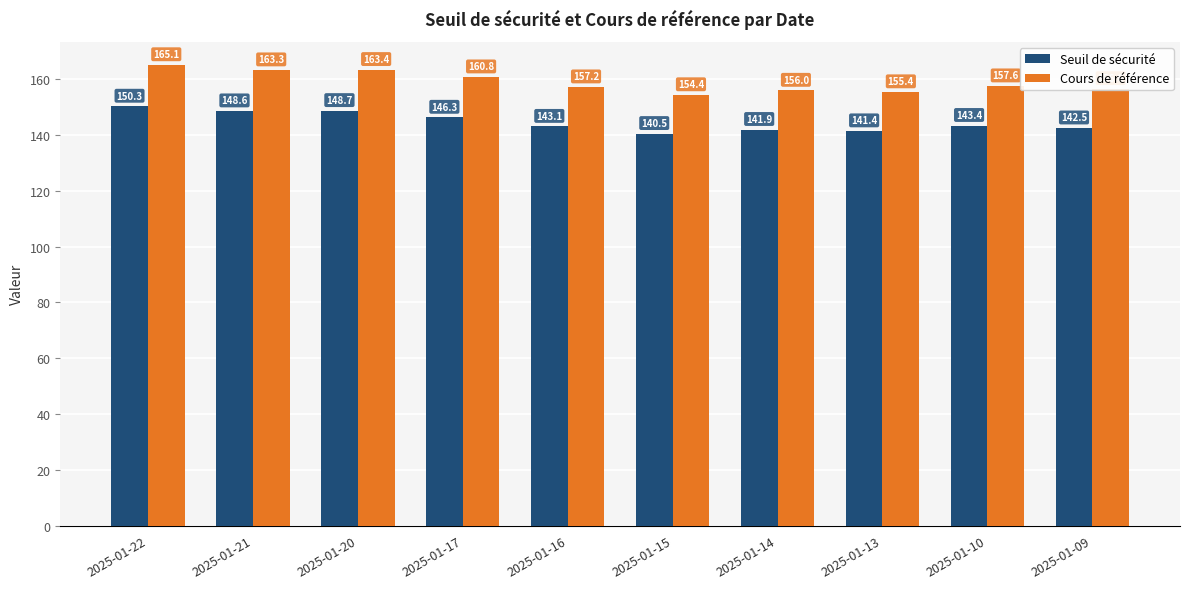

Which category has the highest value in the Seuil de sécurité series?

2025-01-22